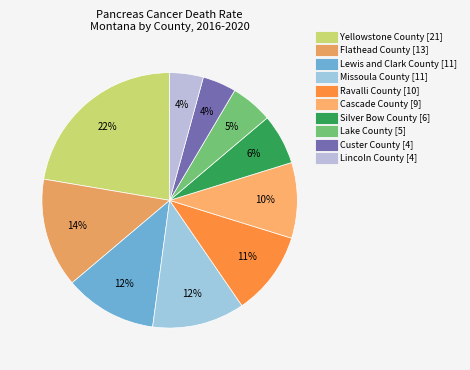

What is the smallest slice in the pie chart?

Custer County